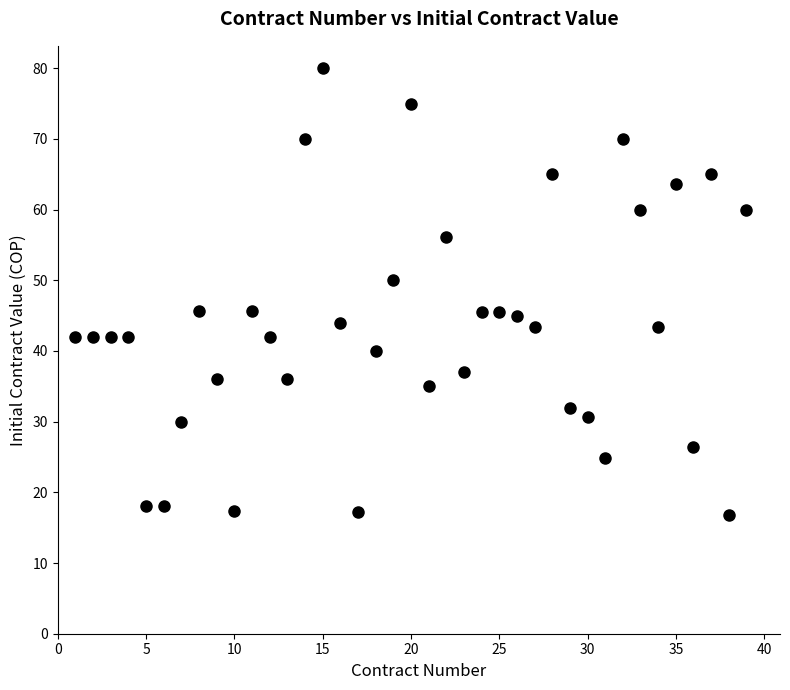

What is the range of Y values (max minus min)?

63.2